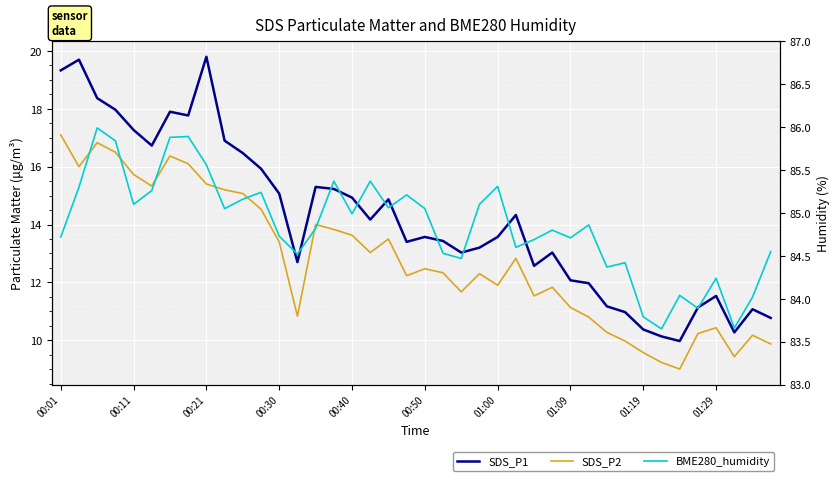

Read the SDS_P1 value at 15.

15.2